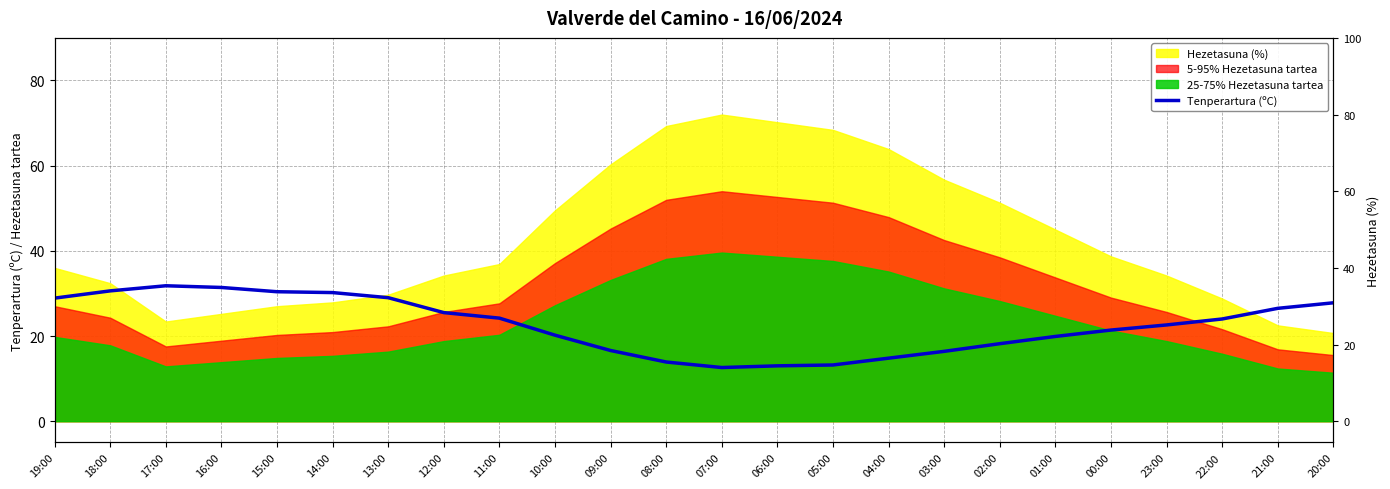

What is the sum of the values at 01:00 and 06:00?

32.9